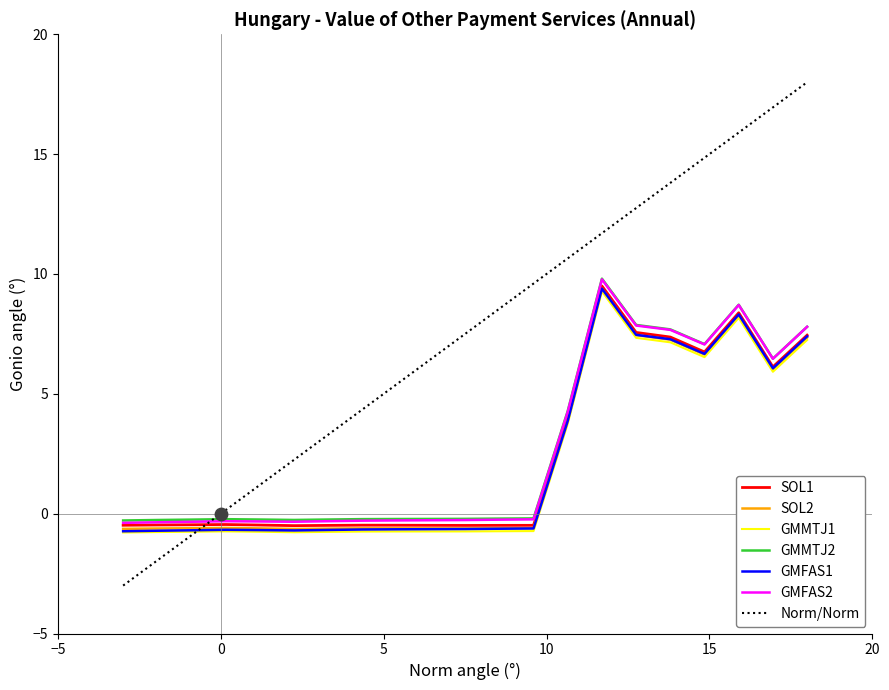

True or false: SOL2 and GMMTJ2 cross at least once.

False